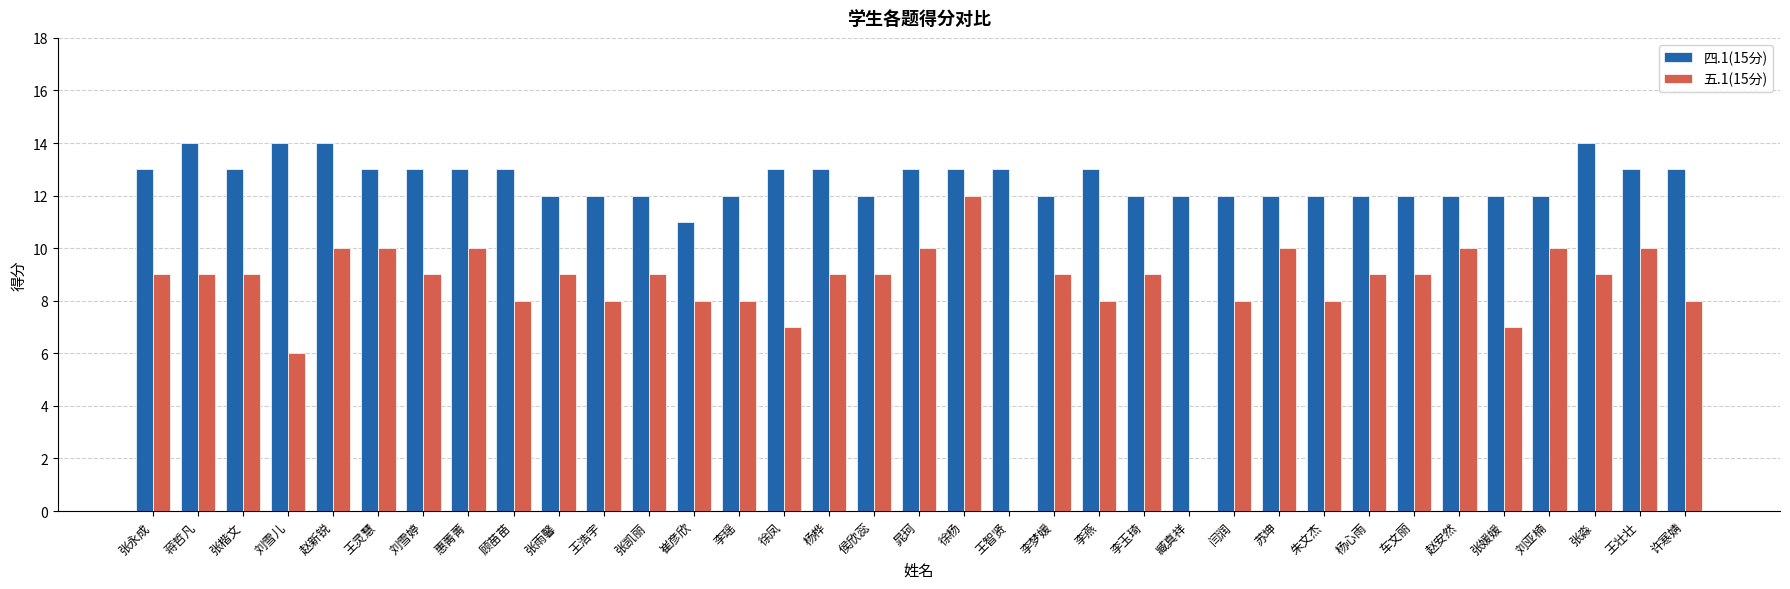

What is the maximum value shown in the chart?

14